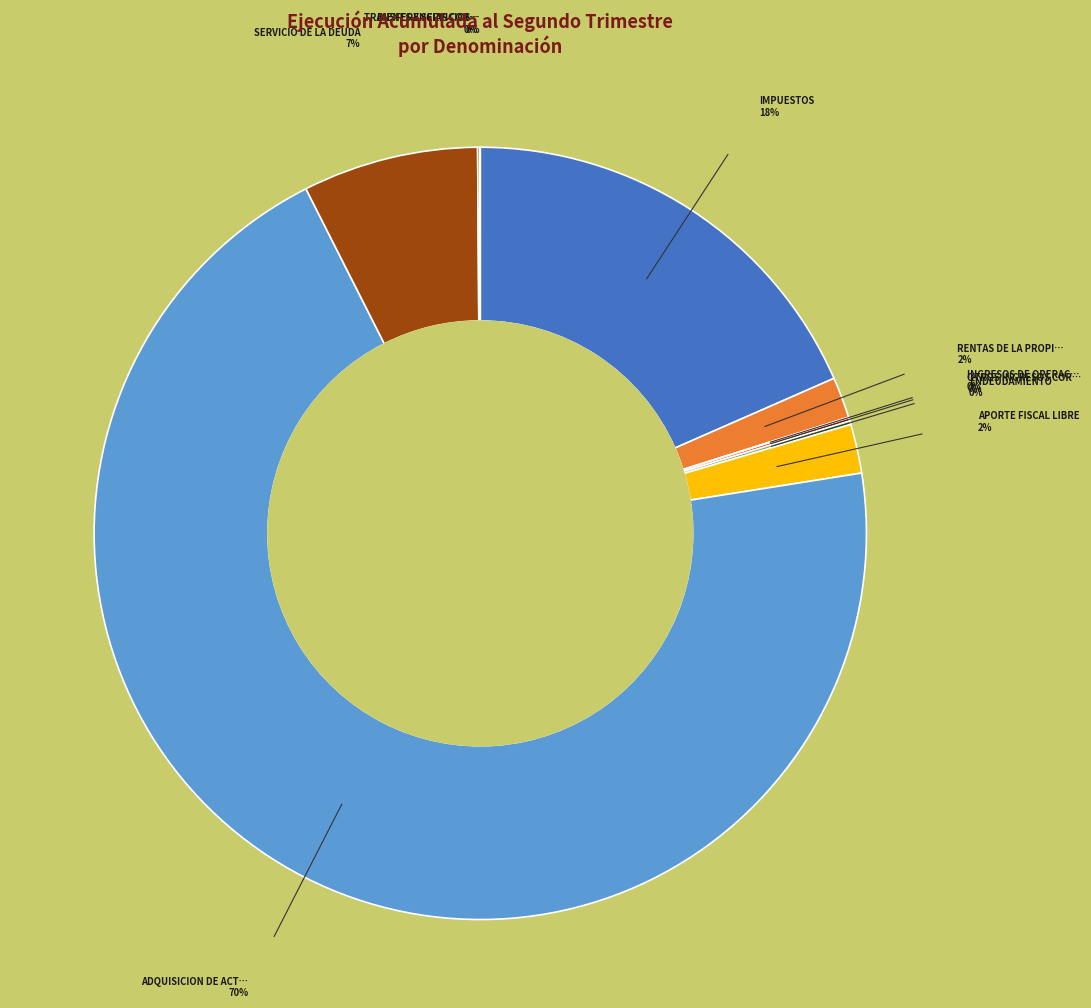

Does any single category account for the majority?

Yes